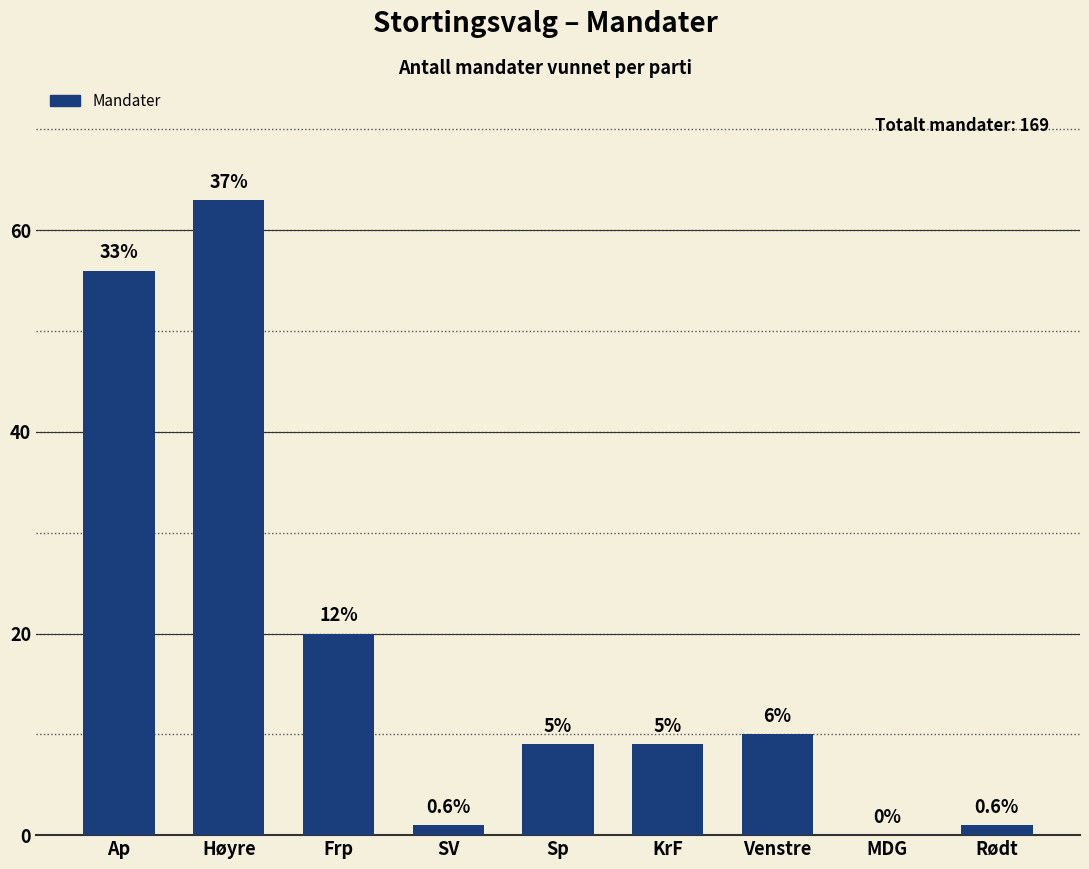

Are the bars horizontal?

No